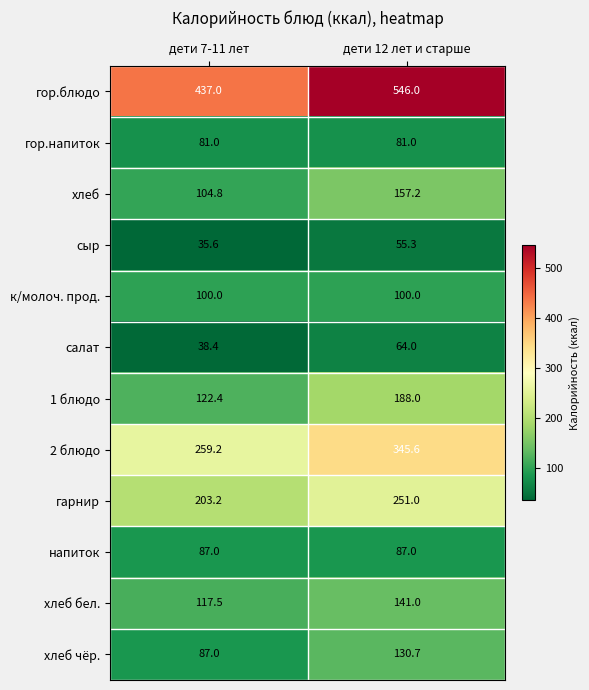

Reading left to right, extract all data points from this chart.

гор.блюдо: дети 7-11 лет=437.0	дети 12 лет и старше=546.0
гор.напиток: дети 7-11 лет=81.0	дети 12 лет и старше=81.0
хлеб: дети 7-11 лет=104.8	дети 12 лет и старше=157.2
сыр: дети 7-11 лет=35.6	дети 12 лет и старше=55.3
к/молоч. прод.: дети 7-11 лет=100.0	дети 12 лет и старше=100.0
салат: дети 7-11 лет=38.4	дети 12 лет и старше=64.0
1 блюдо: дети 7-11 лет=122.4	дети 12 лет и старше=188.0
2 блюдо: дети 7-11 лет=259.2	дети 12 лет и старше=345.6
гарнир: дети 7-11 лет=203.2	дети 12 лет и старше=251.0
напиток: дети 7-11 лет=87.0	дети 12 лет и старше=87.0
хлеб бел.: дети 7-11 лет=117.5	дети 12 лет и старше=141.0
хлеб чёр.: дети 7-11 лет=87.0	дети 12 лет и старше=130.7